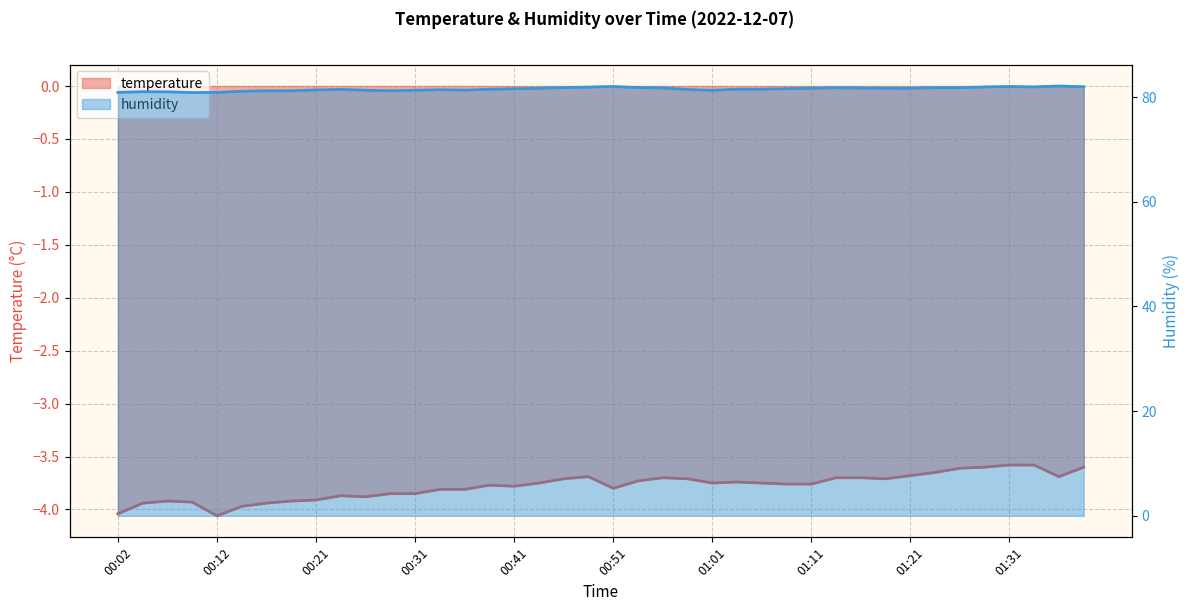

List the series in order of their overall mean, lowest first.

temperature, humidity